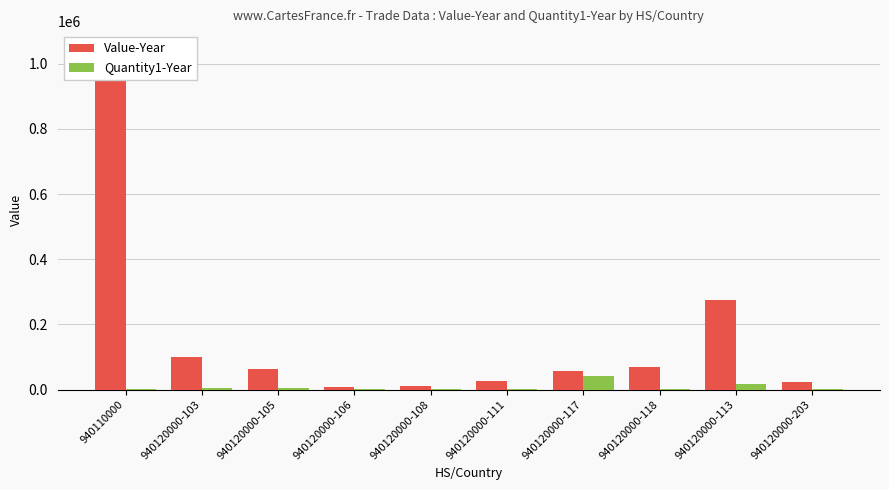

At which category is the sum across all series the highest?

940110000